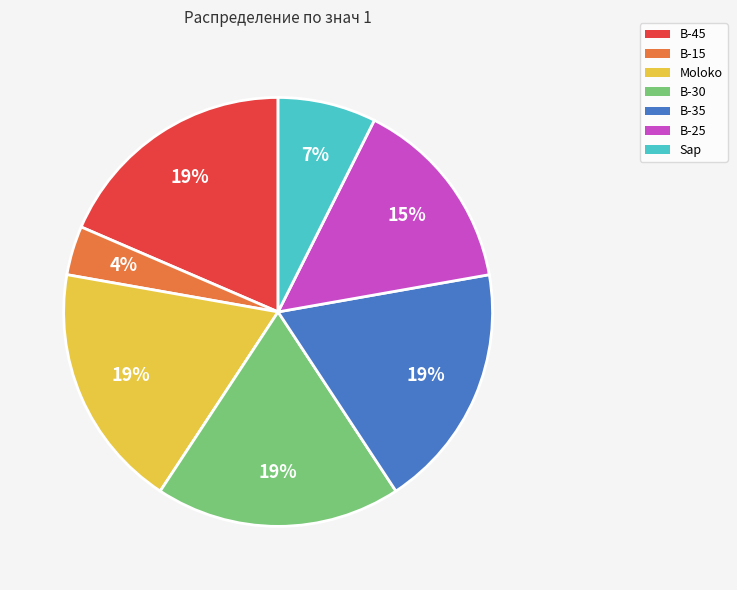

True or false: B-30 accounts for 11% of the total.

False